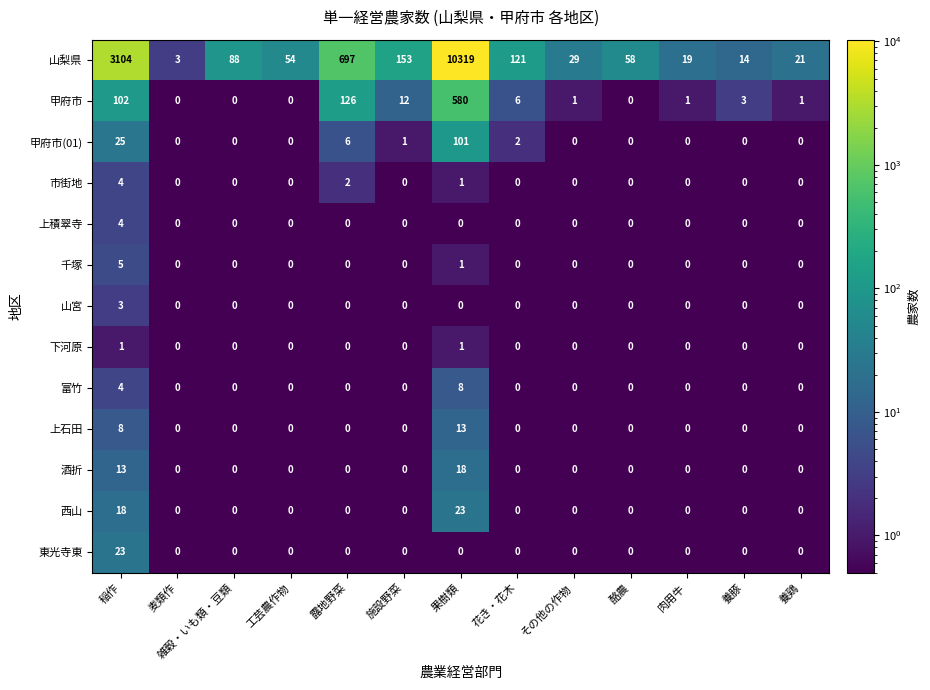

What is the difference between the second highest and minimum values in the 上石田 series?

8